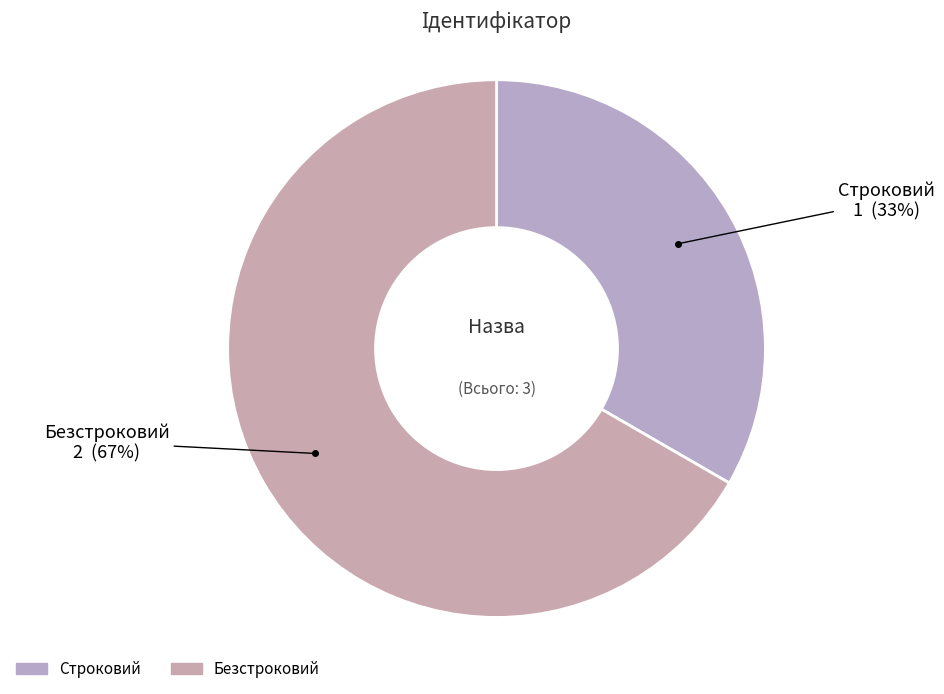

Which category has the biggest portion of the pie?

Безстроковий